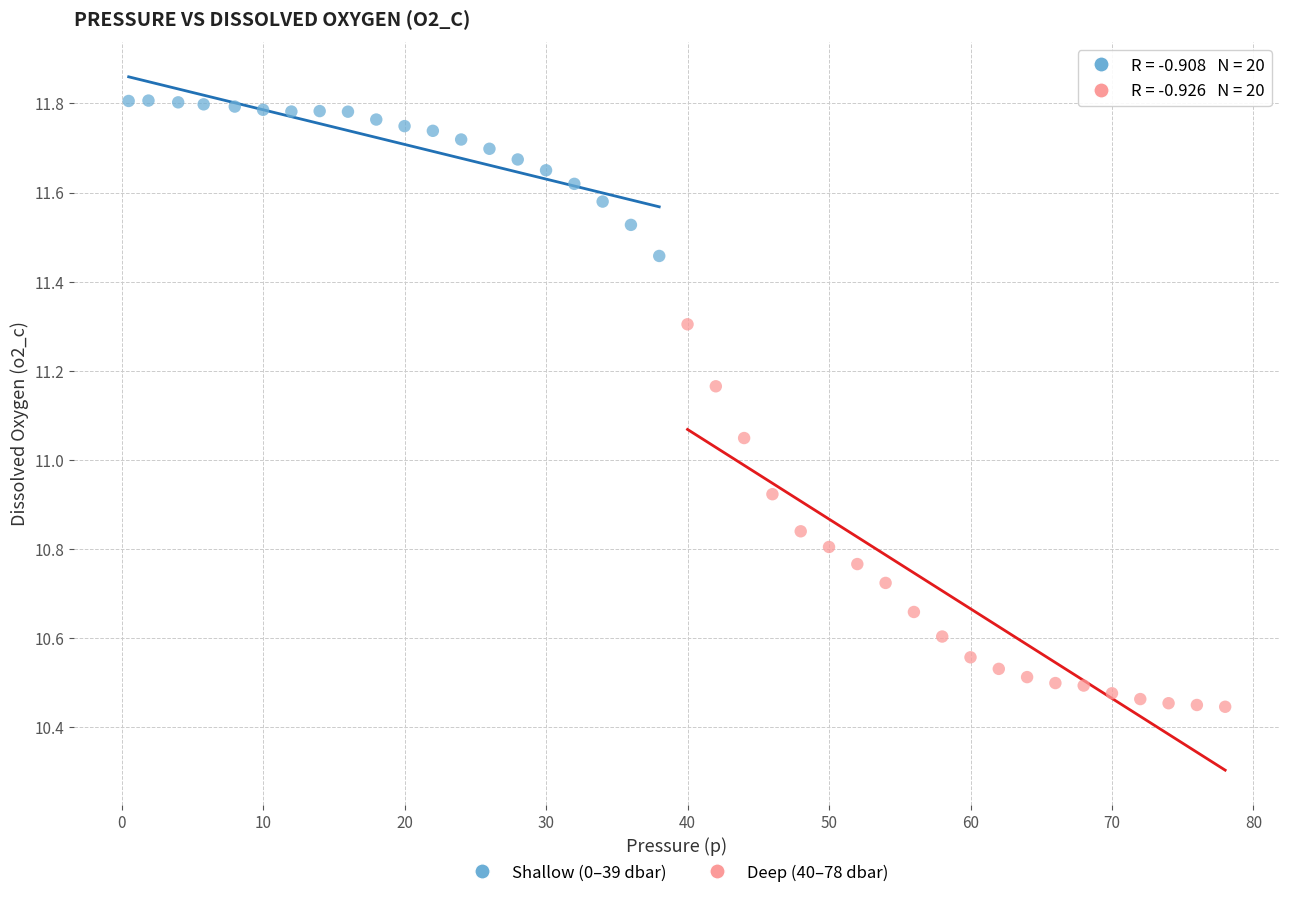

Which series contains the highest Y value?

Shallow (0–39 dbar)